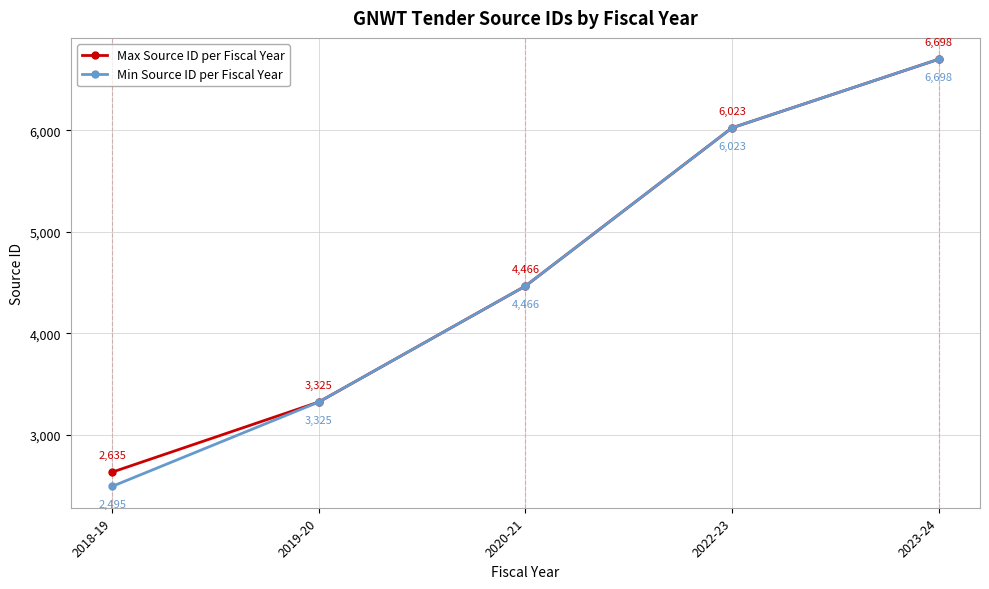

What is the label of the 3rd point from the right?

2020-21